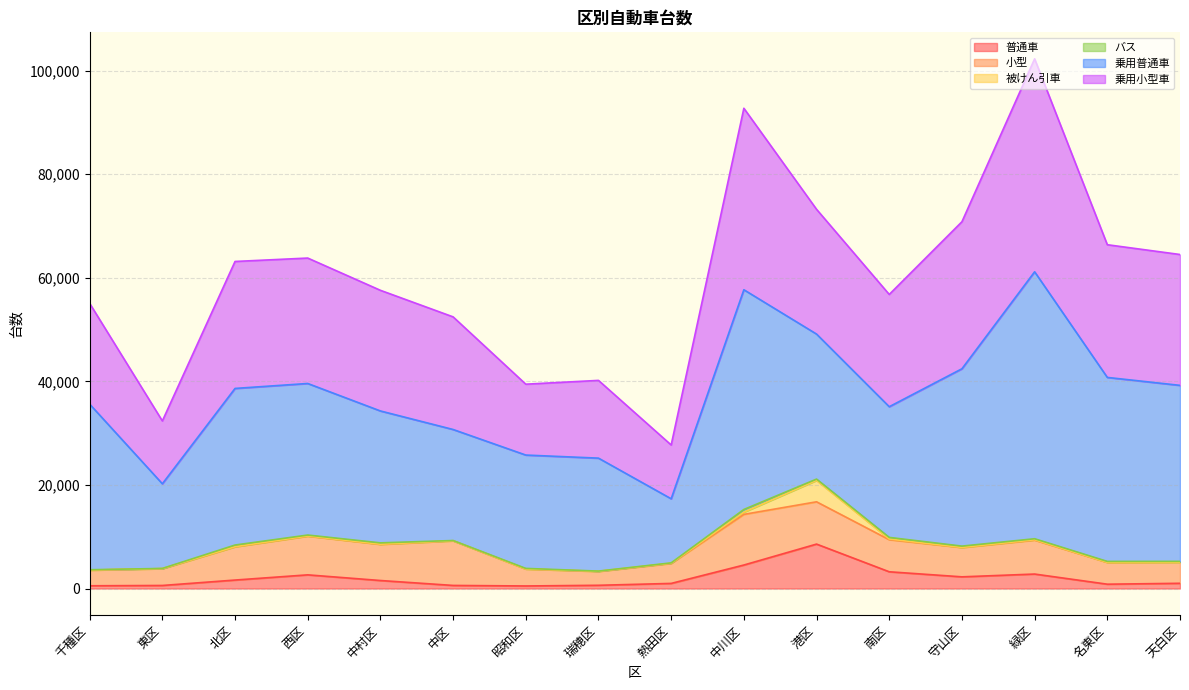

True or false: 被けん引車 and 乗用小型車 intersect in this chart.

False